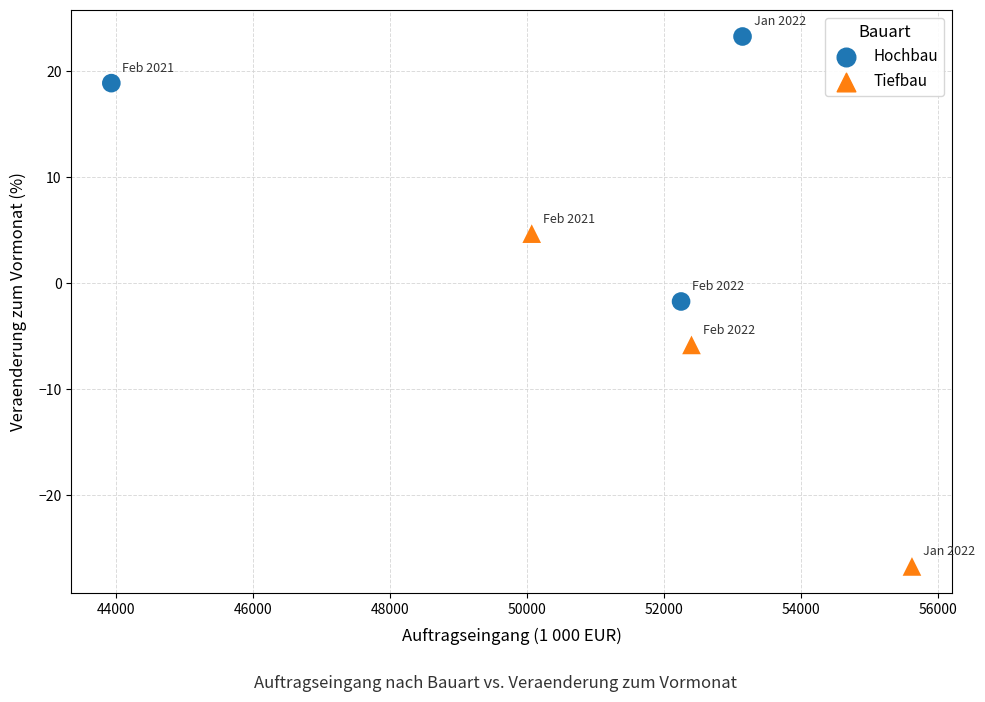

Which series has the widest spread of Y values?

Tiefbau